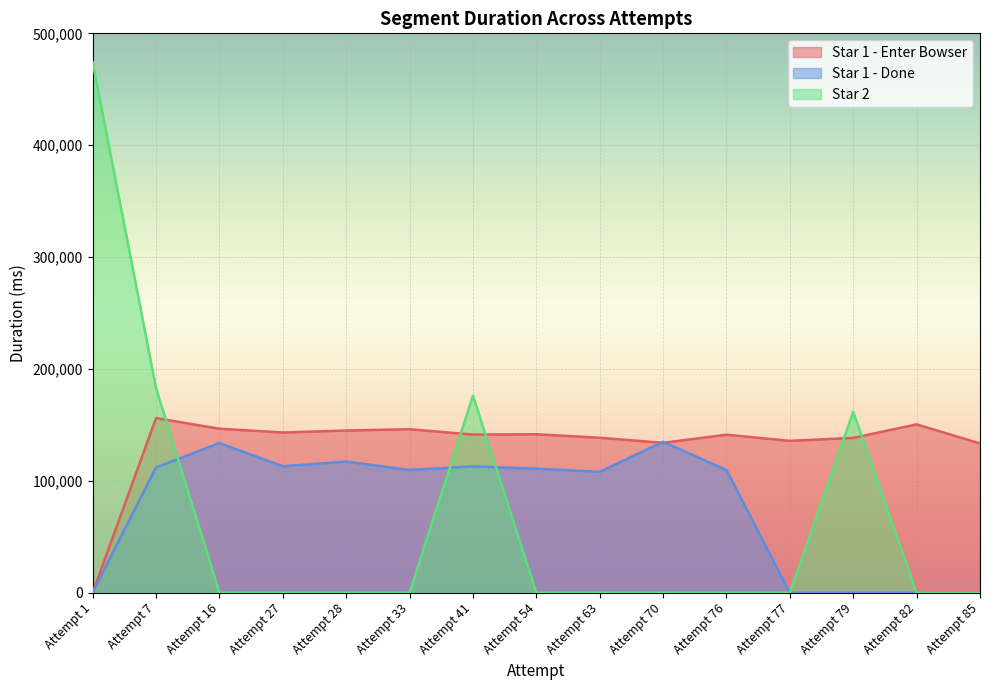

Which series ends up on top after the final intersection of Star 1 - Enter Bowser and Star 2?

Star 1 - Enter Bowser